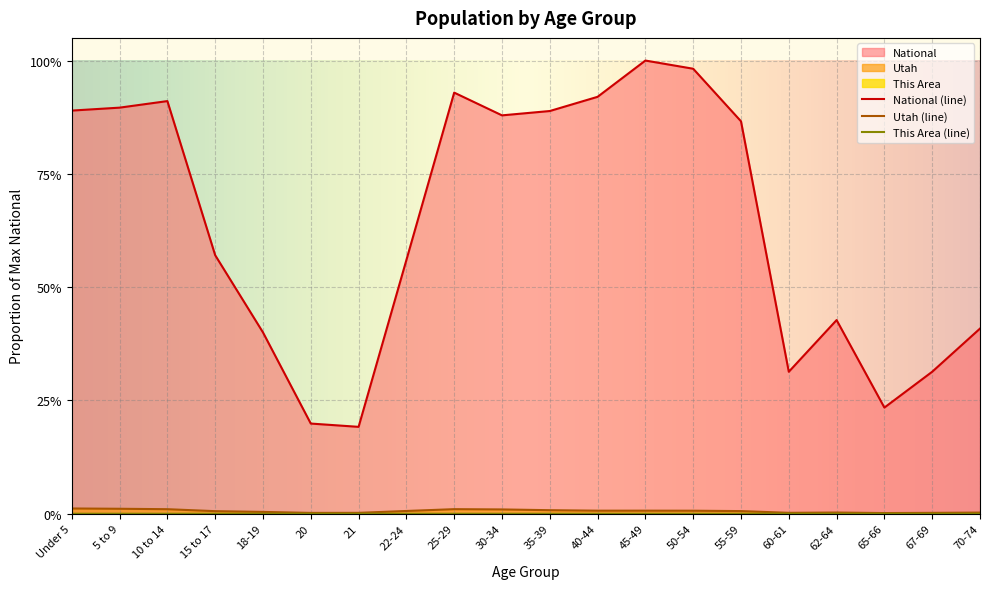

True or false: This Area and National intersect in this chart.

False